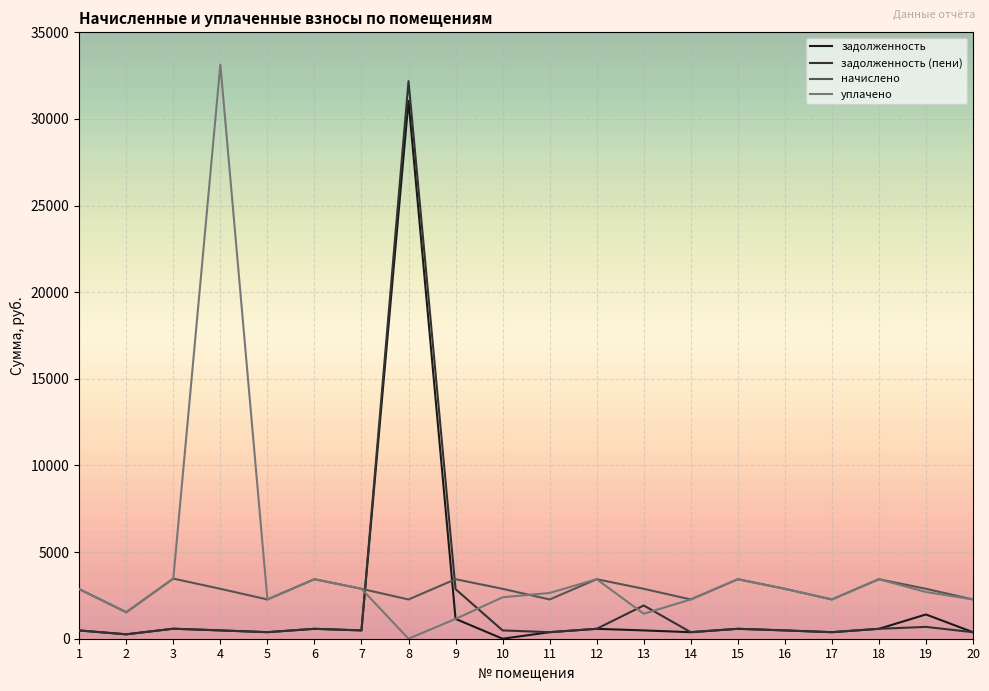

Which series changed the most between 8 and 15?

задолженность (пени)